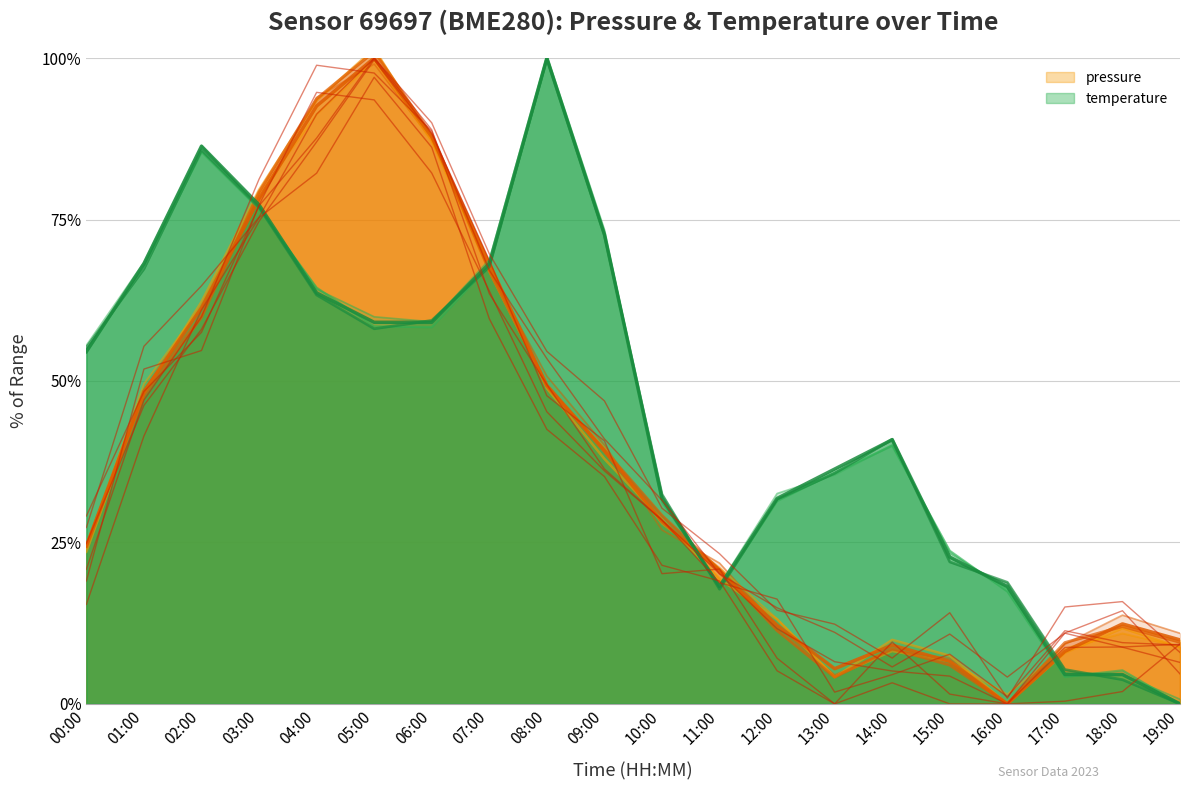

Rank the categories by pressure value from lowest to highest.

16:00, 13:00, 15:00, 17:00, 14:00, 19:00, 12:00, 18:00, 11:00, 00:00, 10:00, 09:00, 01:00, 08:00, 02:00, 07:00, 03:00, 06:00, 04:00, 05:00